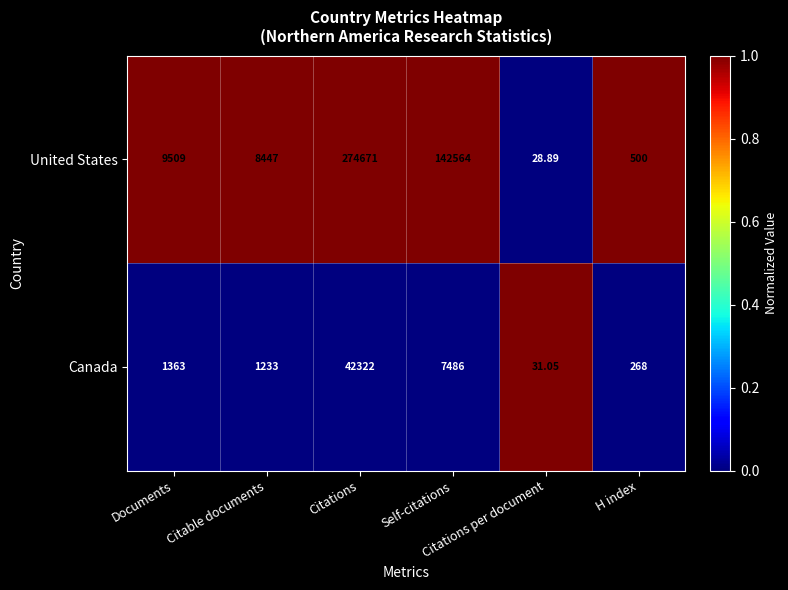

Which series has the largest total across all categories?

United States